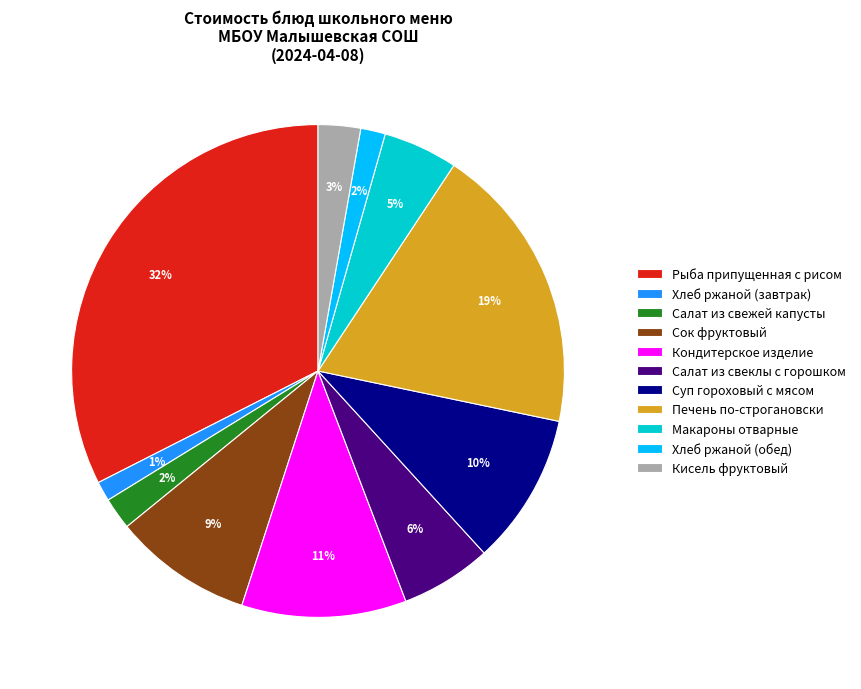

Does Хлеб ржаной (обед) account for over 50% of the chart?

No